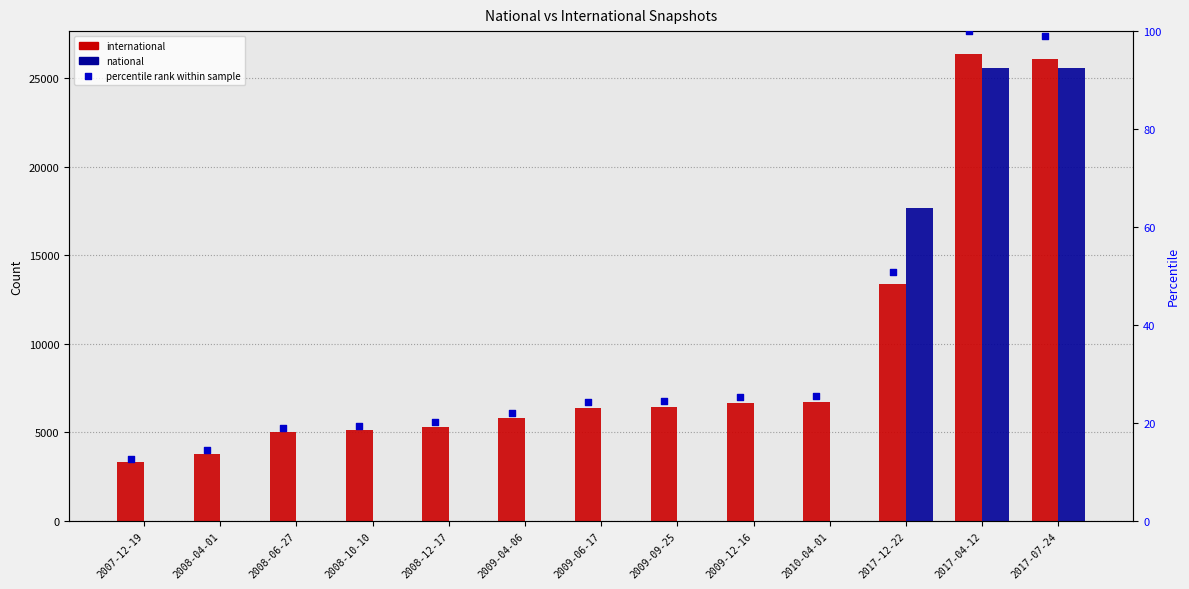

Which series contains the highest Y value?

international